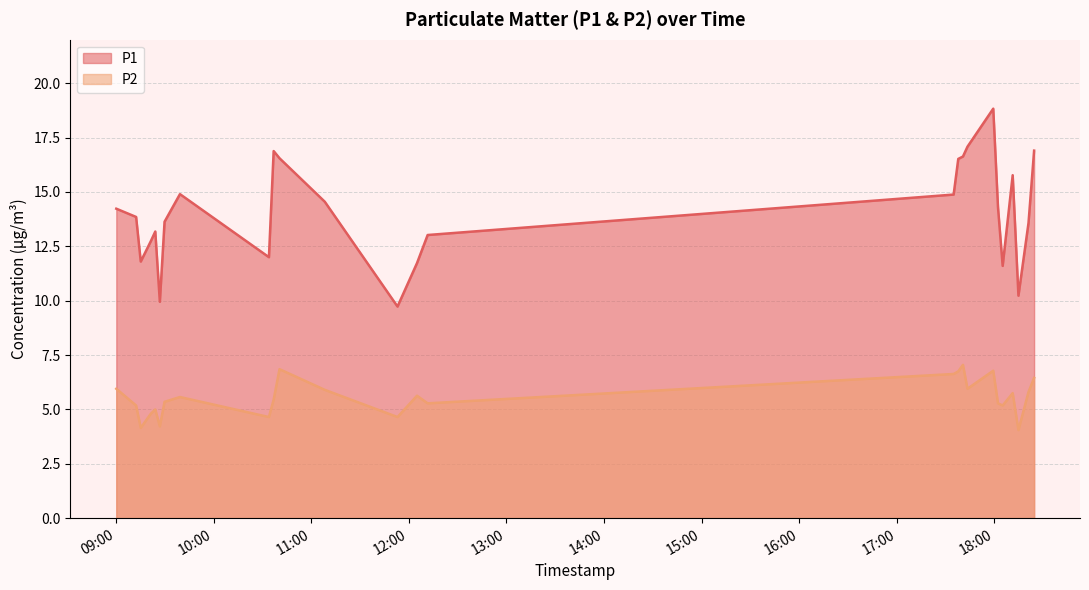

In P1, how many points are lower than both neighbors (excluding endpoints)?

6